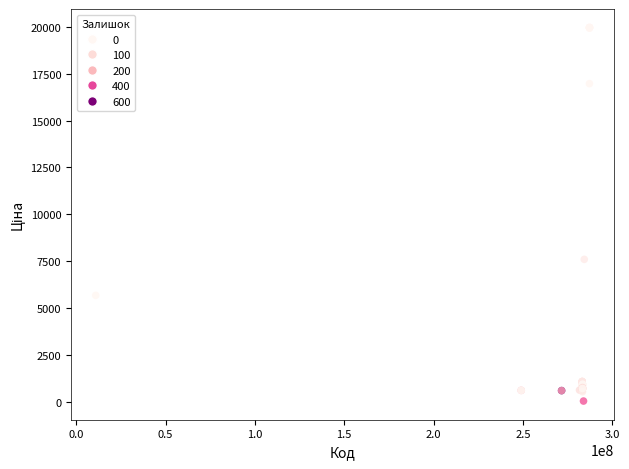

What Y value in the scatter plot is closest to 9998?

7596.5